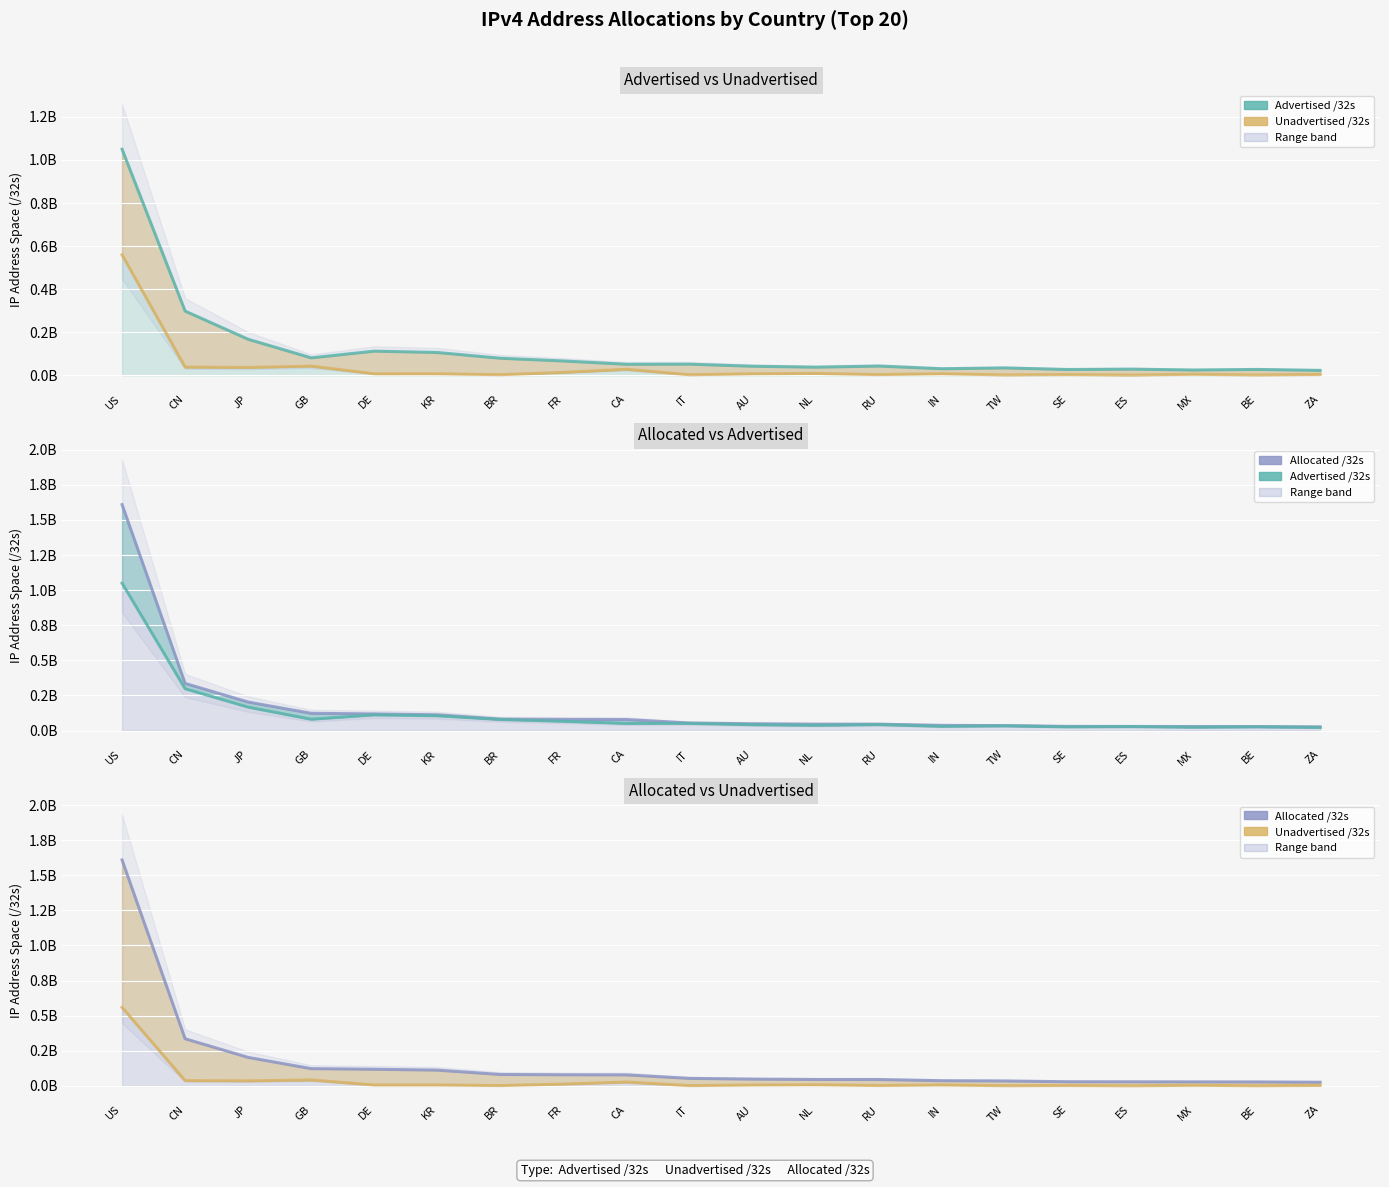

What is the label of the 16th point from the right?

DE